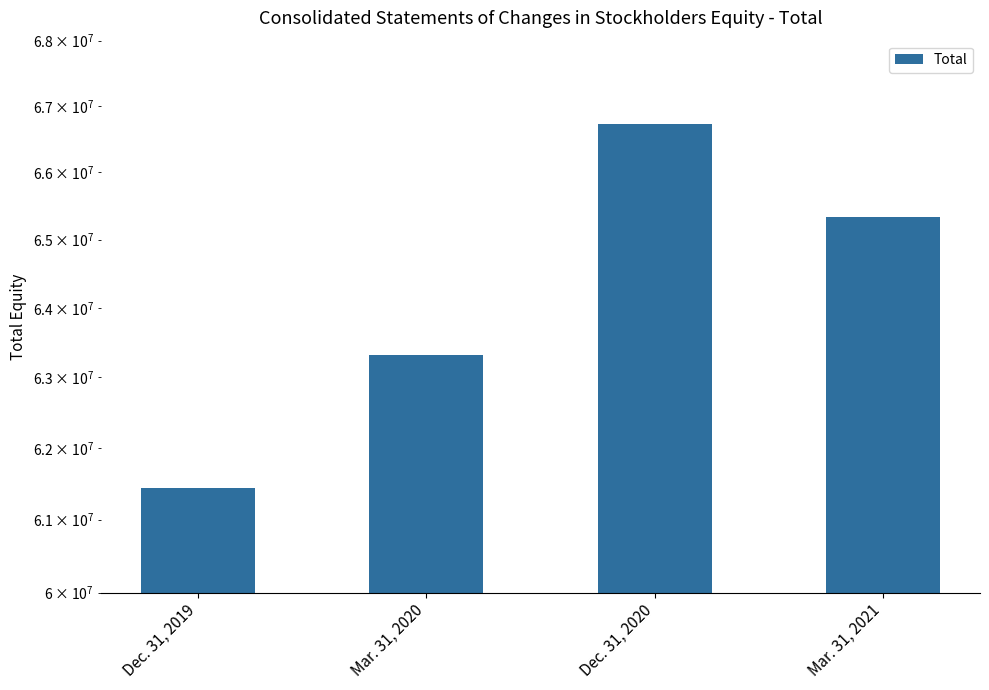

Which has a higher value, Dec. 31, 2019 or Mar. 31, 2020?

Mar. 31, 2020